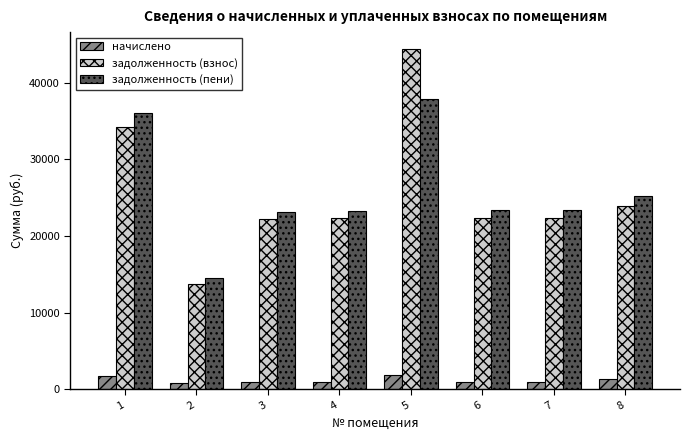

What is the total value across all series at 5?

84149.8